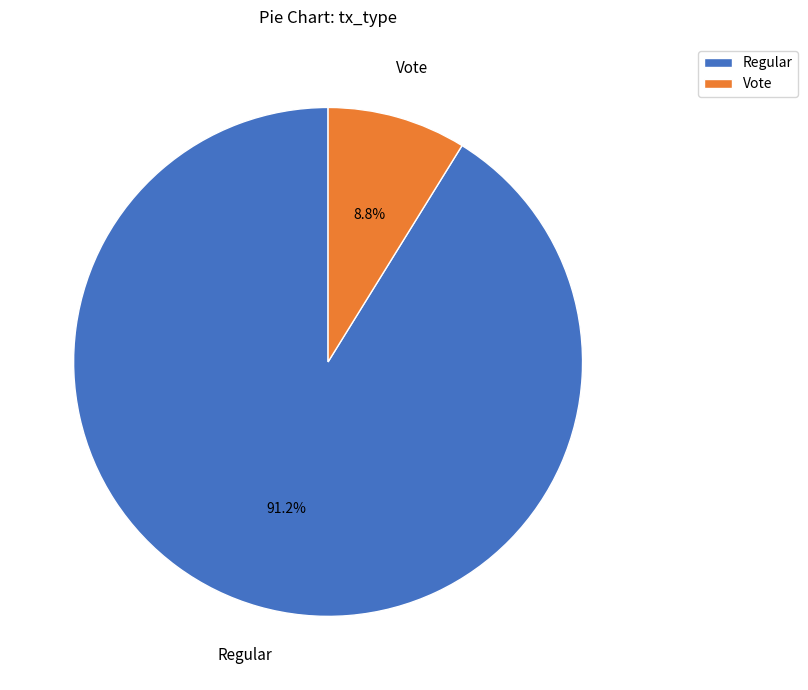

True or false: Vote accounts for 9% of the total.

True